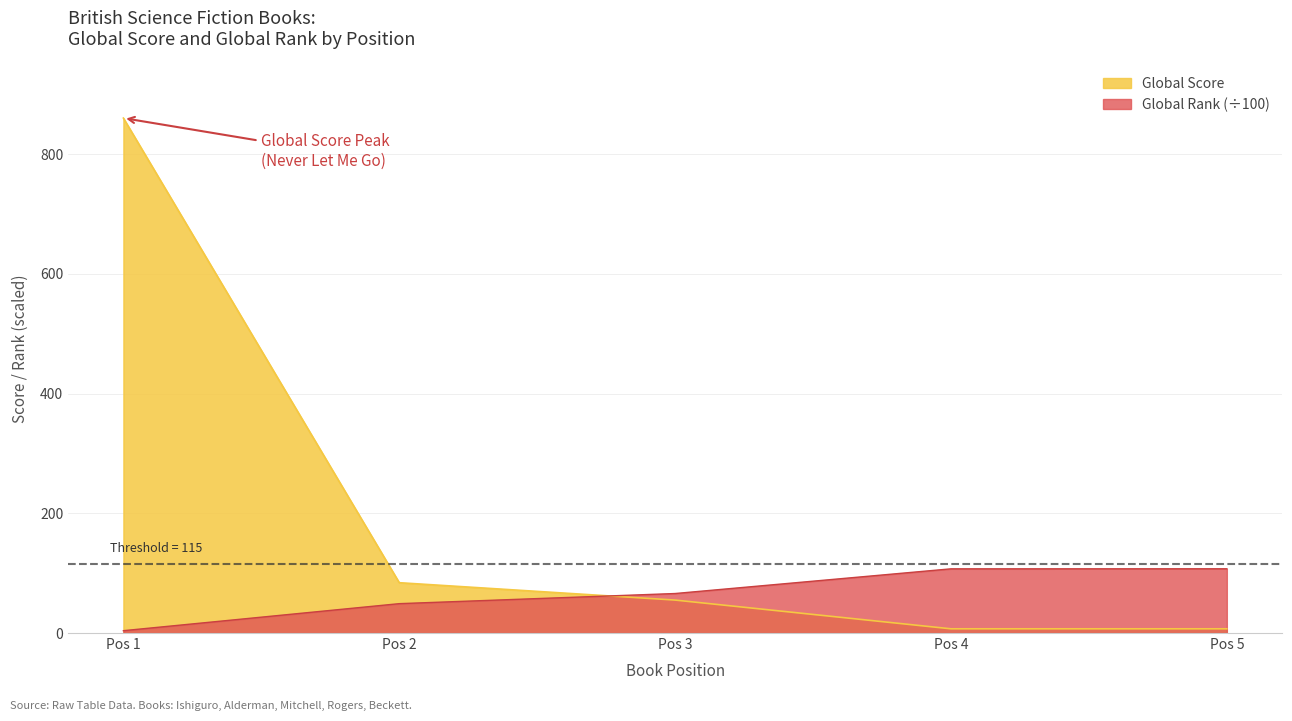

What is the difference between the highest and lowest values at Pos 4?

100.2